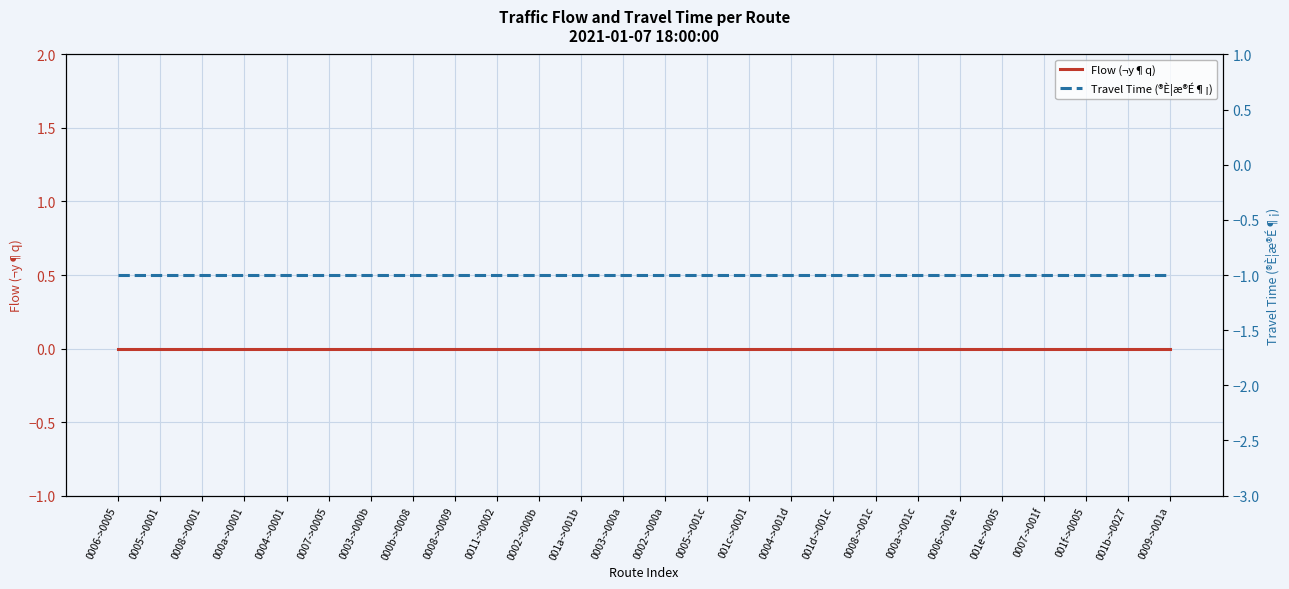

Which series has the largest total across all categories?

Flow (¬y¶q)